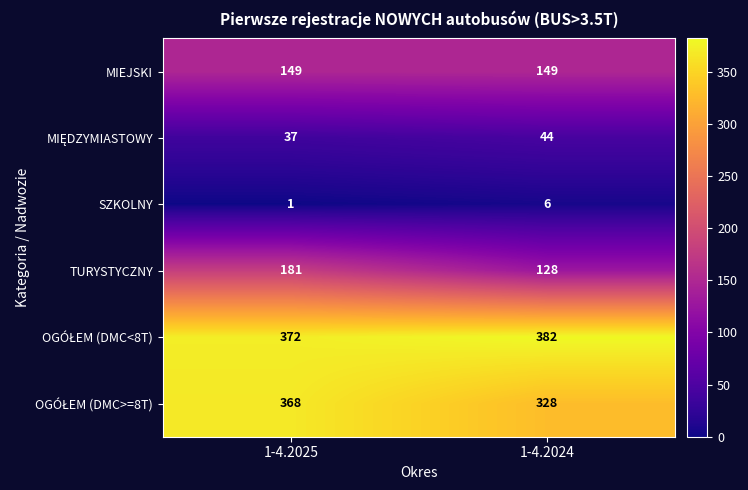

Which category has the lowest value across all series?

1-4.2025